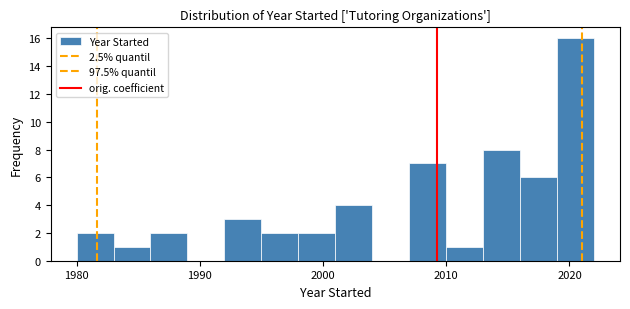

Around what value on the x-axis is the tallest bar? Give the approximate position of its centre, as read against the axis.

2021